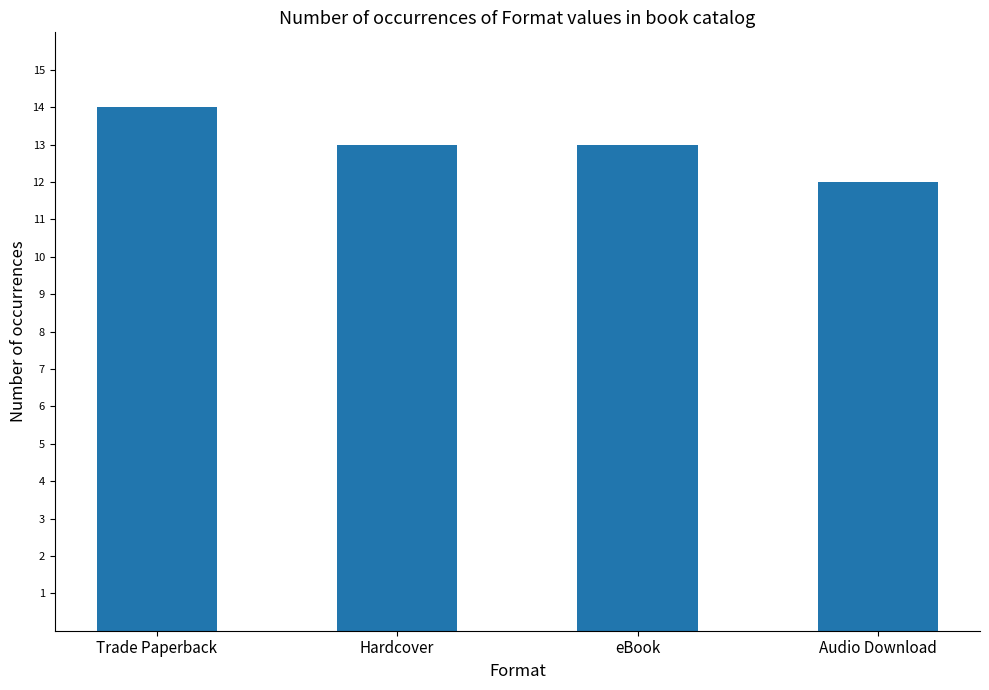

What is the maximum value shown in the chart?

14